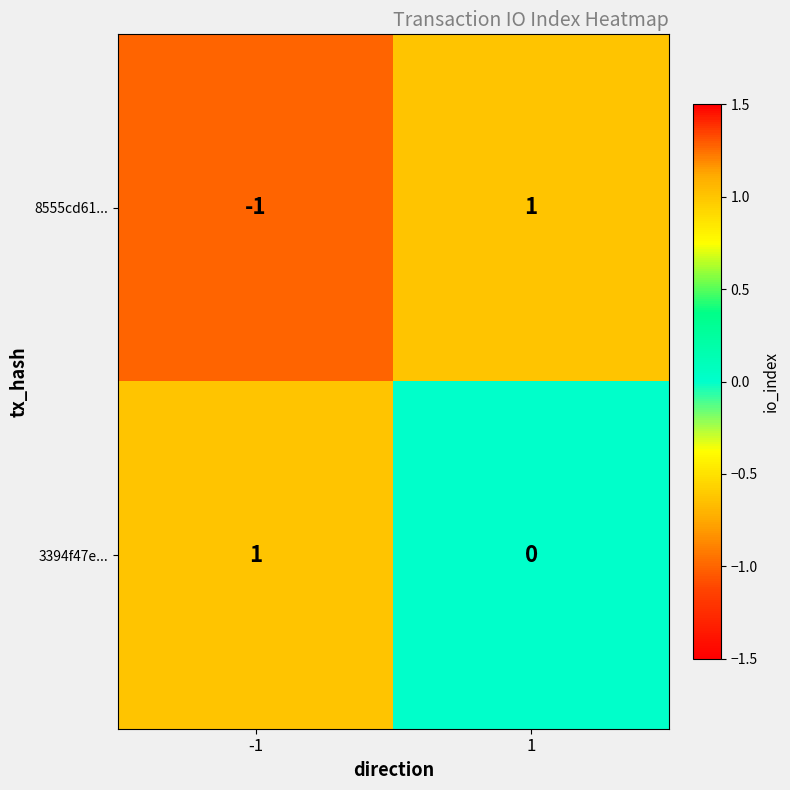

What is the minimum value shown in the chart?

-1